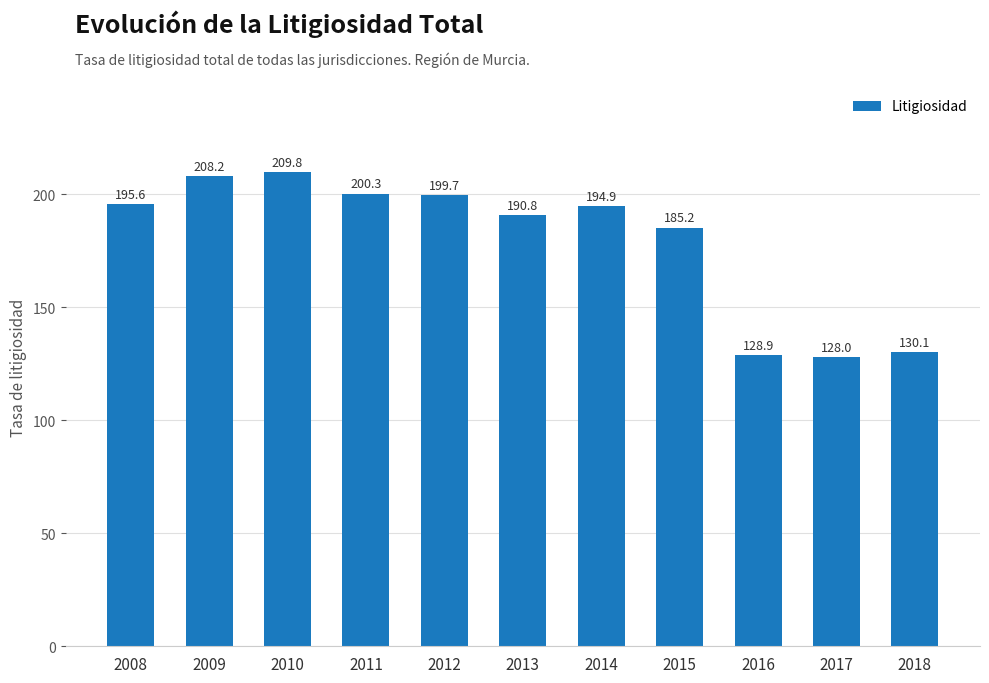

Reading left to right, extract all data points from this chart.

195.6	208.2	209.8	200.3	199.7	190.8	194.9	185.2	128.9	128.0	130.1